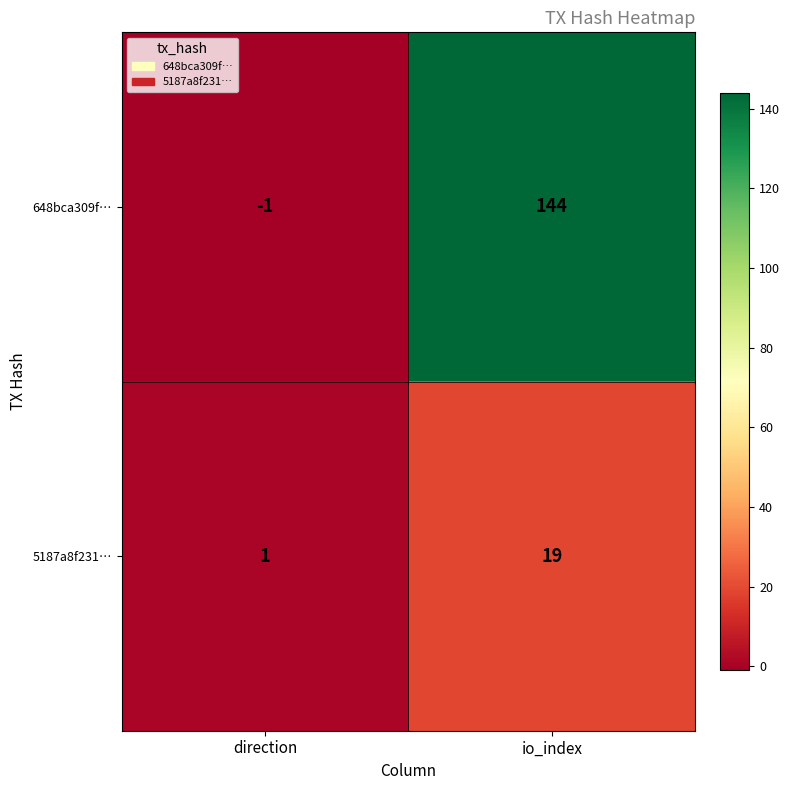

What is the sum of all 5187a8f231… values?

20